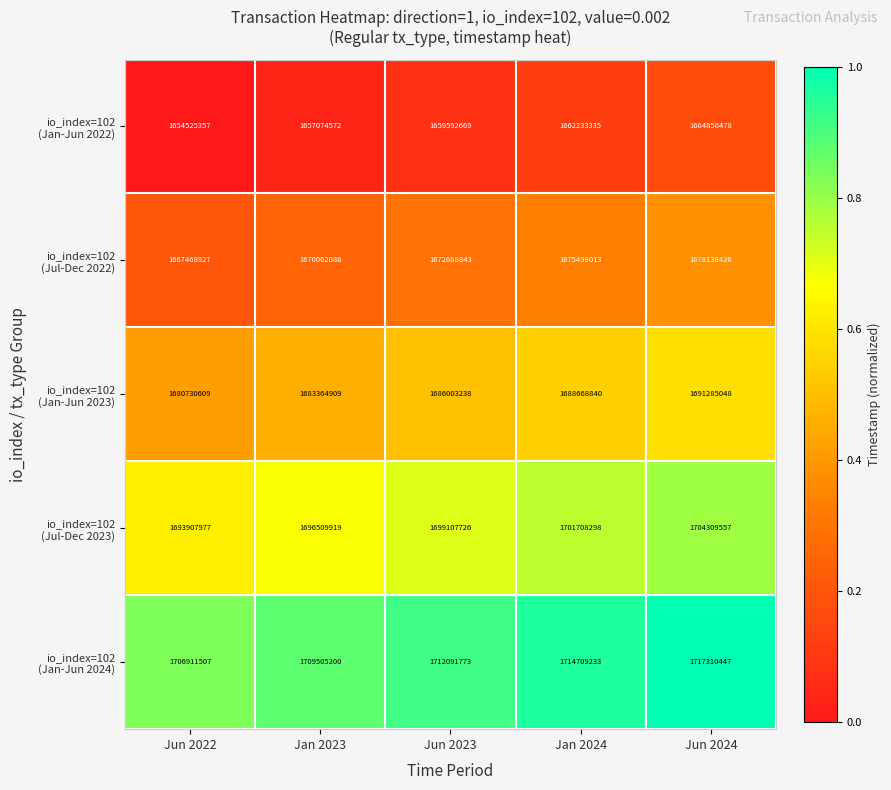

At which category does the chart reach its peak across all series?

Jun 2024